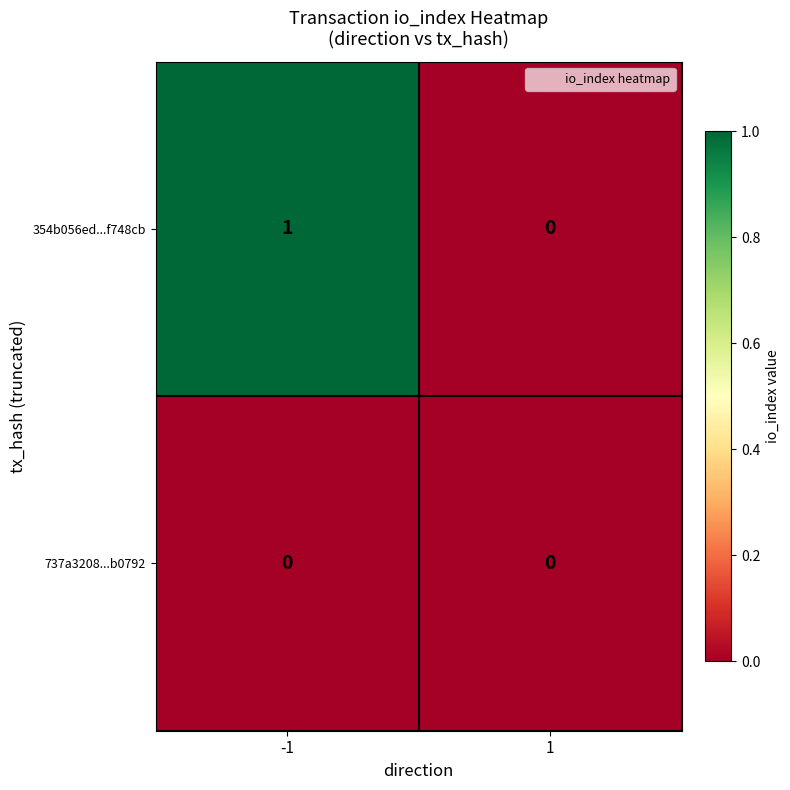

The 354b056ed...f748cb series shows 1 at -1. True or false?

True